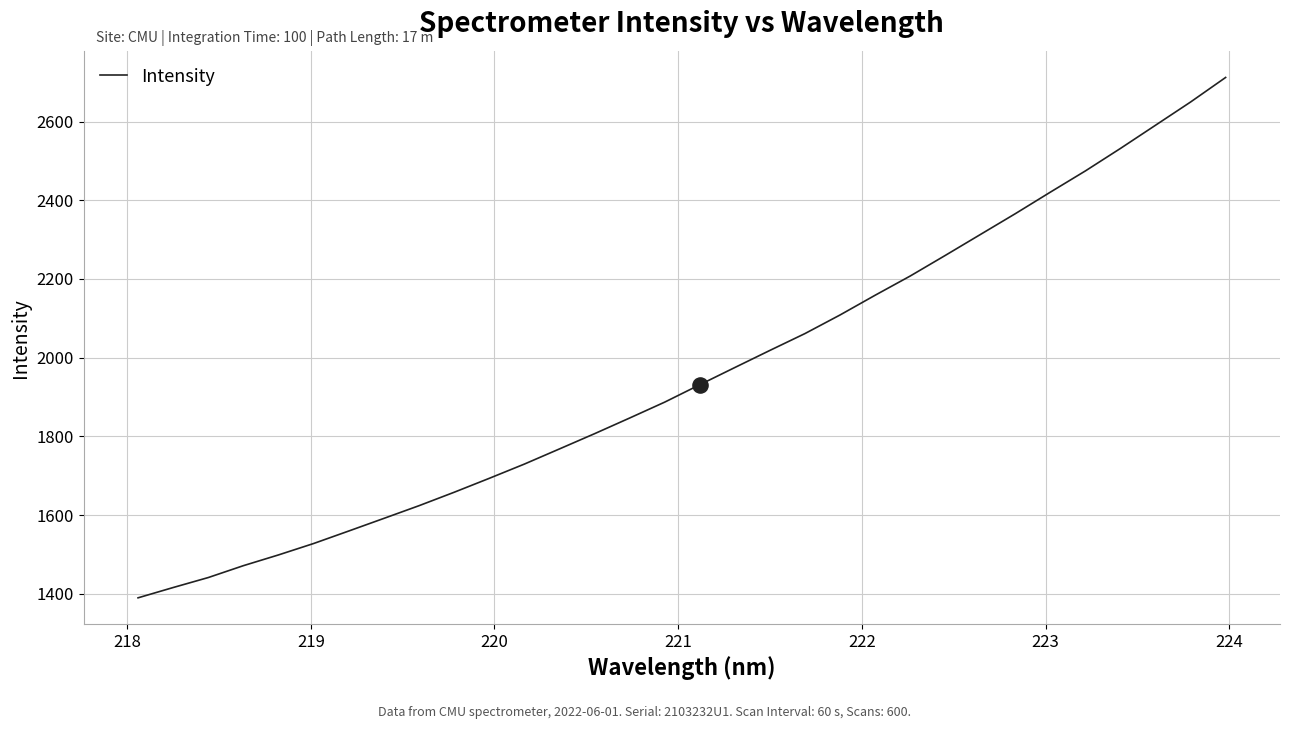

What is the smallest value displayed?

1390.0